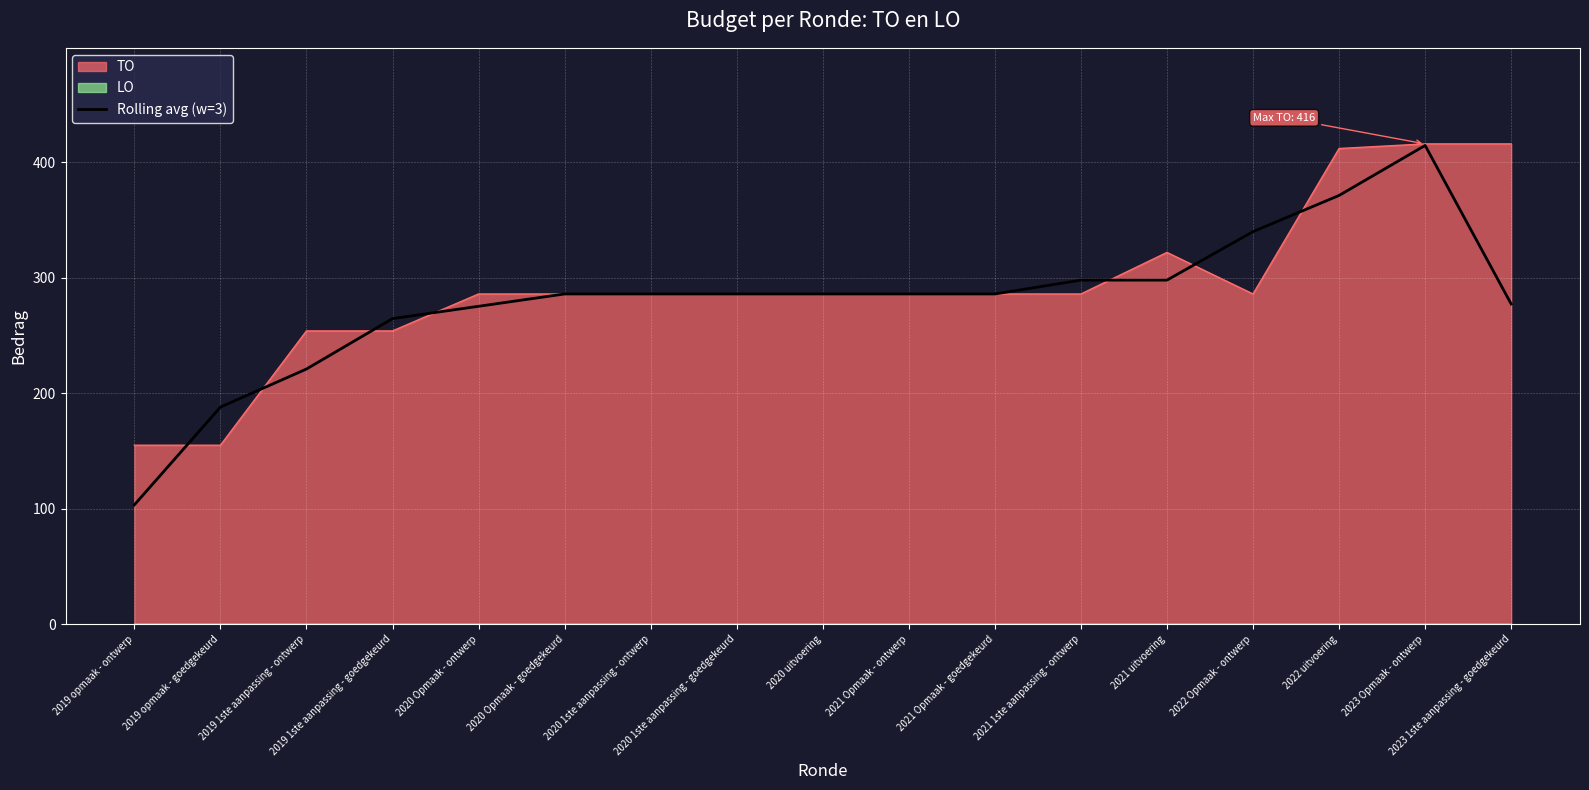

At which category does the chart reach its minimum across all series?

2019 opmaak - ontwerp